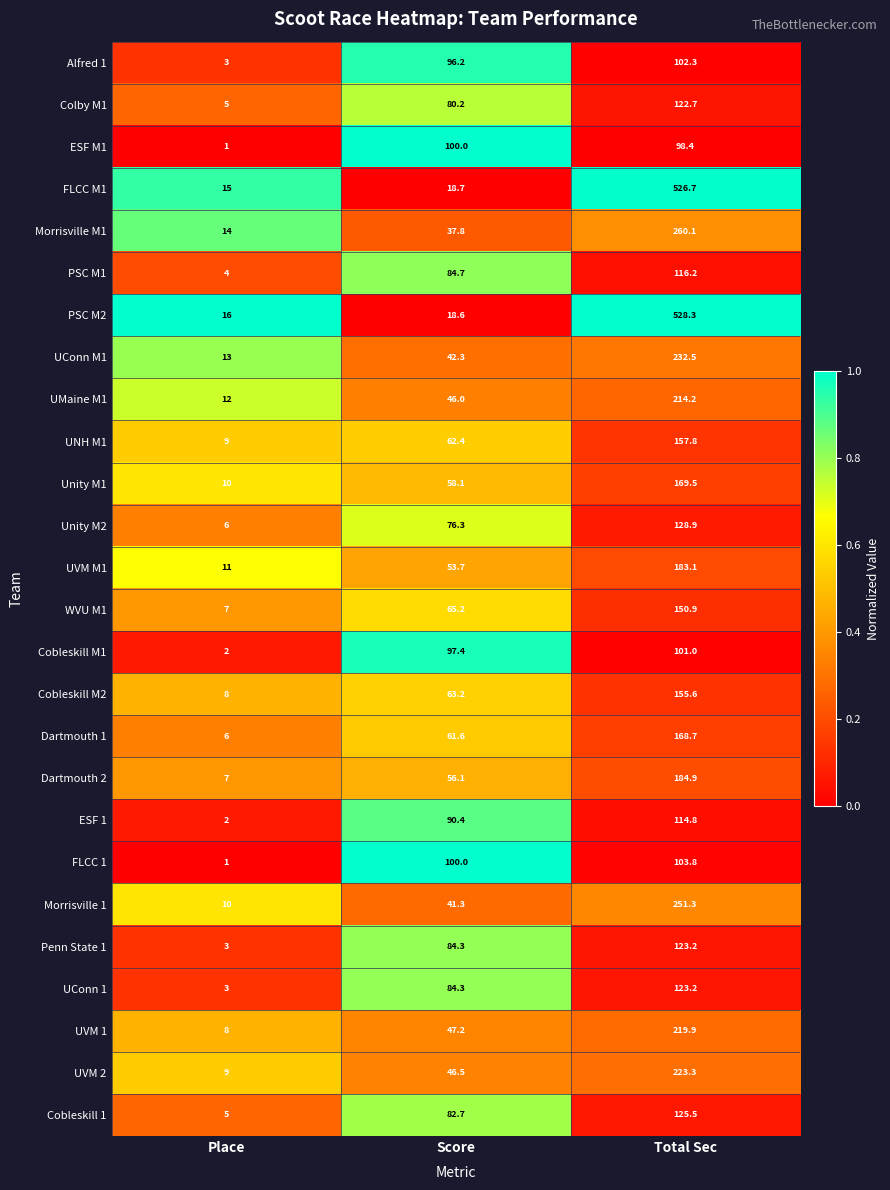

Is it true that UConn 1 equals 51.7 at Total Sec?

False